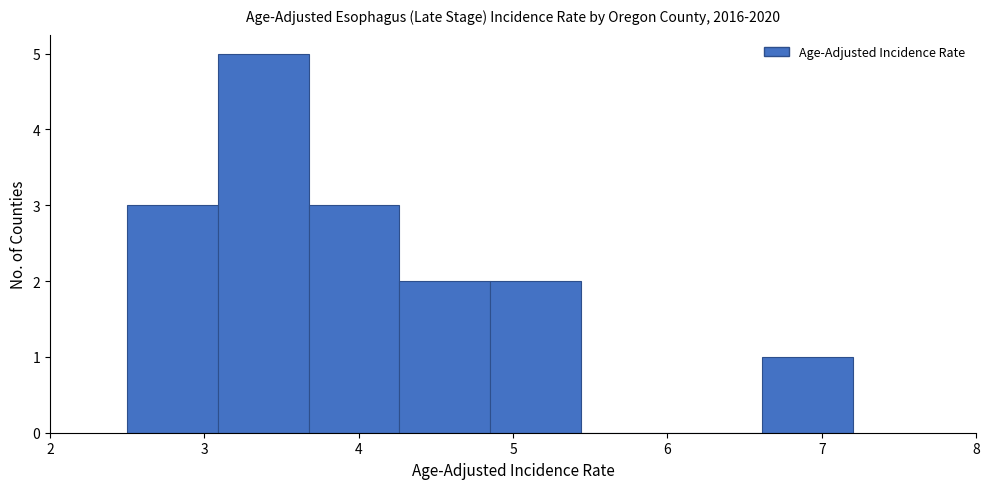

Reading left to right, transcribe this chart: for each bar, give the range it covers on the x-axis and its height. Neither the bar edges nor the heights are printed on the chart, so give them approximately, as read against the axes.

2.5 to 3.1: 3
3.1 to 3.7: 5
3.7 to 4.3: 3
4.3 to 4.9: 2
4.9 to 5.4: 2
5.4 to 6.0: 0
6.0 to 6.6: 0
6.6 to 7.2: 1